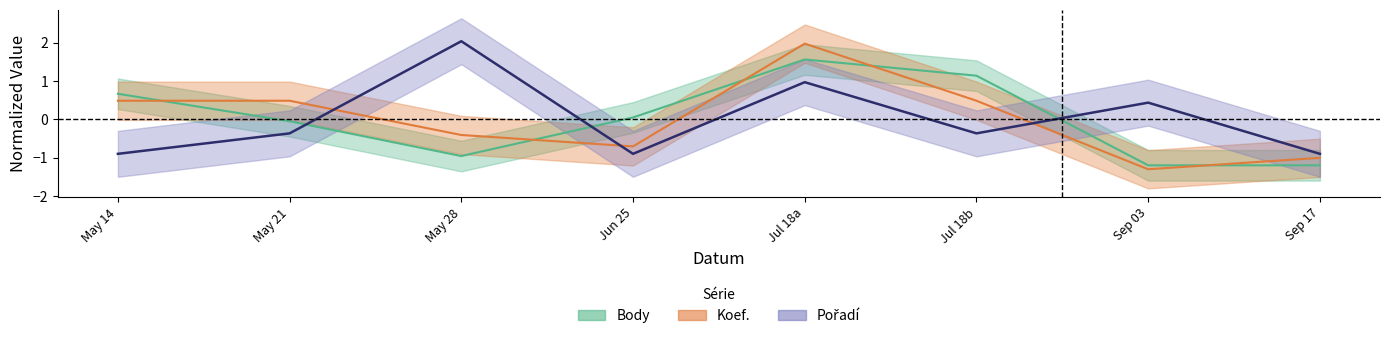

List the labels in order of Pořadí value, smallest first.

May 14, Jun 25, Sep 17, May 21, Jul 18b, Sep 03, Jul 18a, May 28